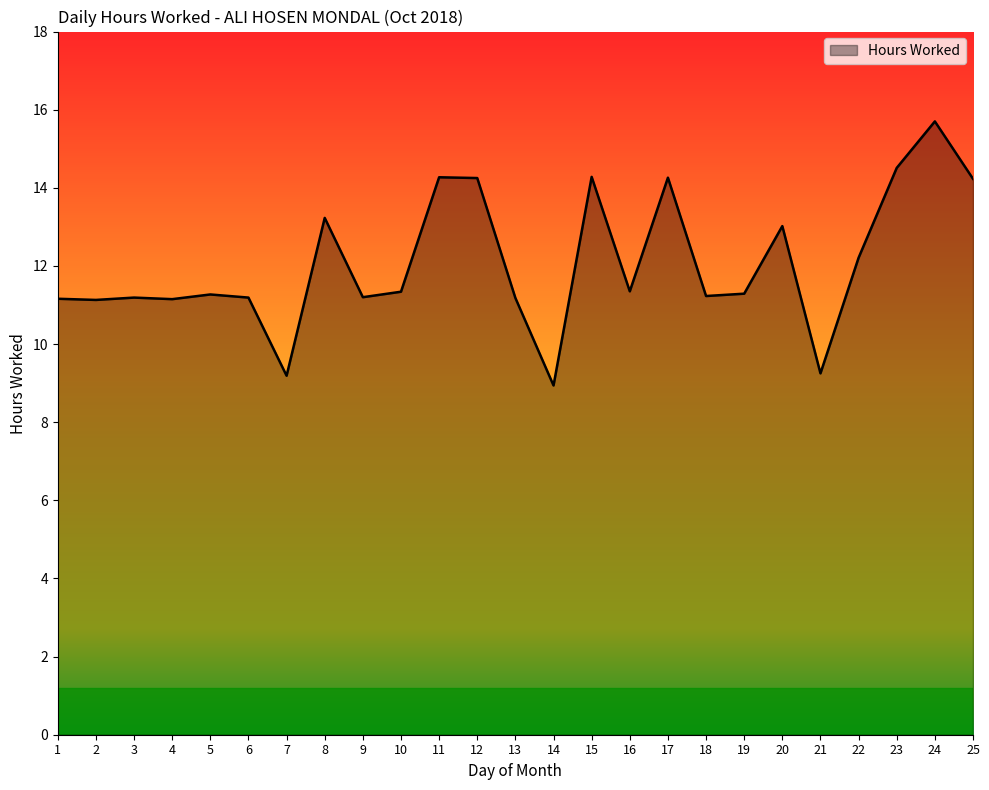

Where is the data nearest to the value 12?

22